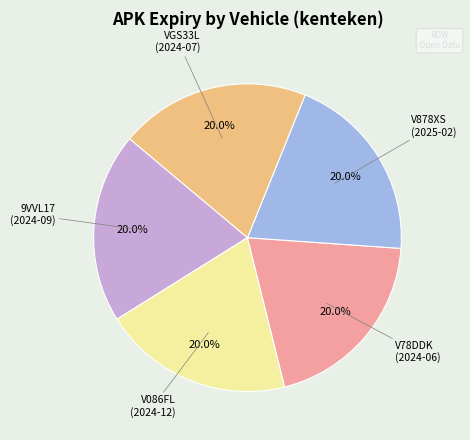

Is there any slice that represents more than half of the pie?

No